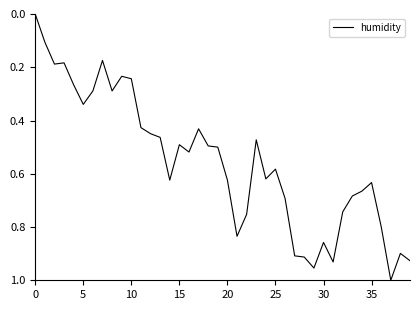

How many values are above zero?

39